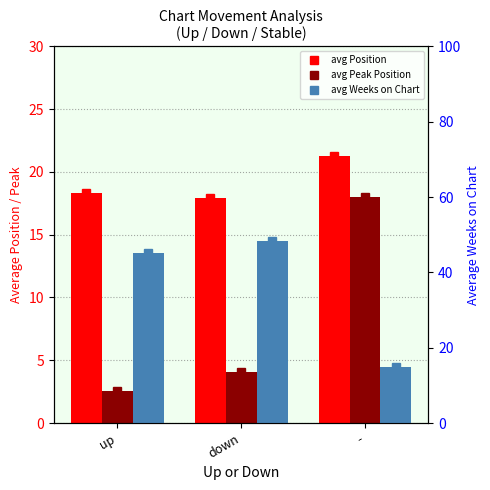

How many categories are shown in the chart?

3